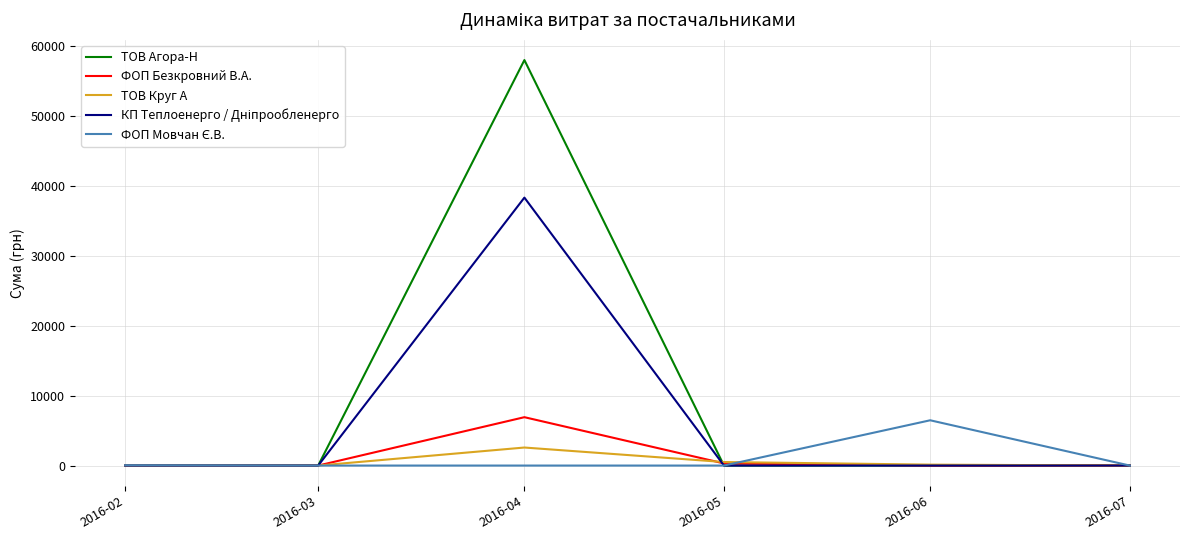

Which series has the largest total across all categories?

ТОВ Агора-Н